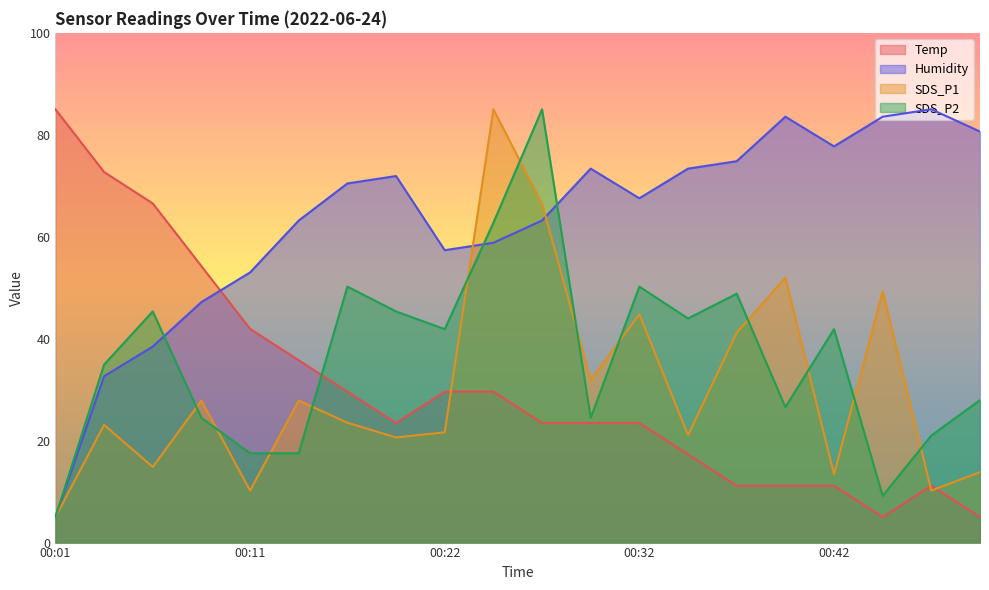

At which category does SDS_P1 reach its first local peak?

00:04